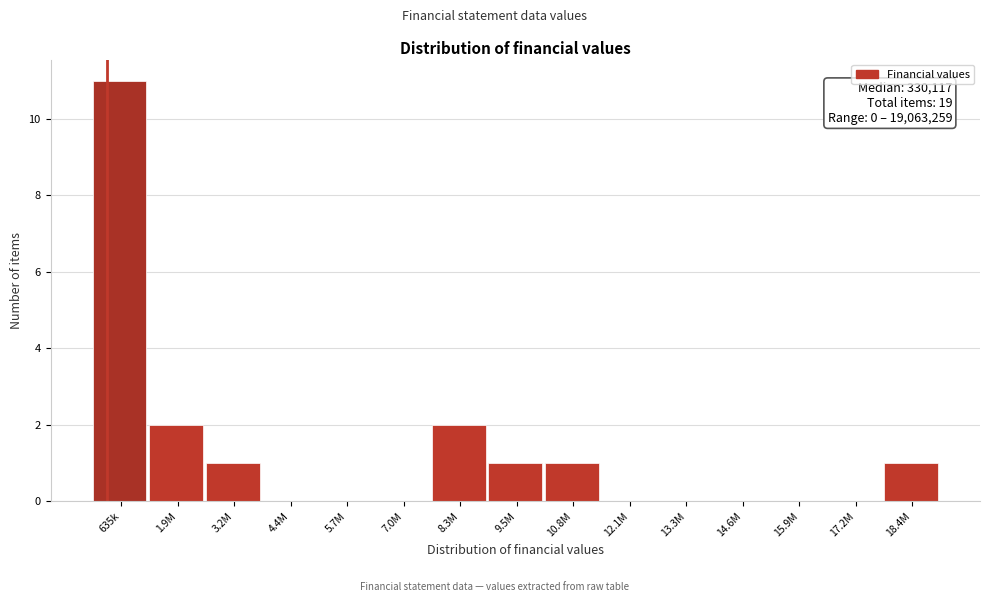

Reading left to right, transcribe all the data shown in this chart.

635k=11	1.9M=2	3.2M=1	4.4M=0	5.7M=0	7.0M=0	8.3M=2	9.5M=1	10.8M=1	12.1M=0	13.3M=0	14.6M=0	15.9M=0	17.2M=0	18.4M=1